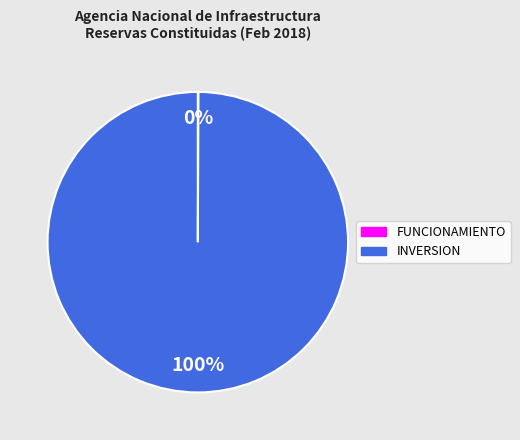

Which category accounts for the majority?

INVERSION